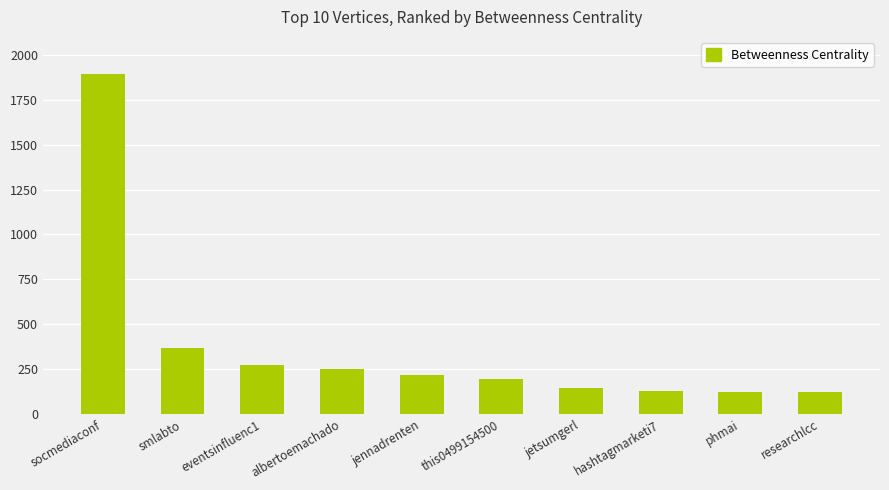

What is the label of the 1st bar from the right?

researchlcc